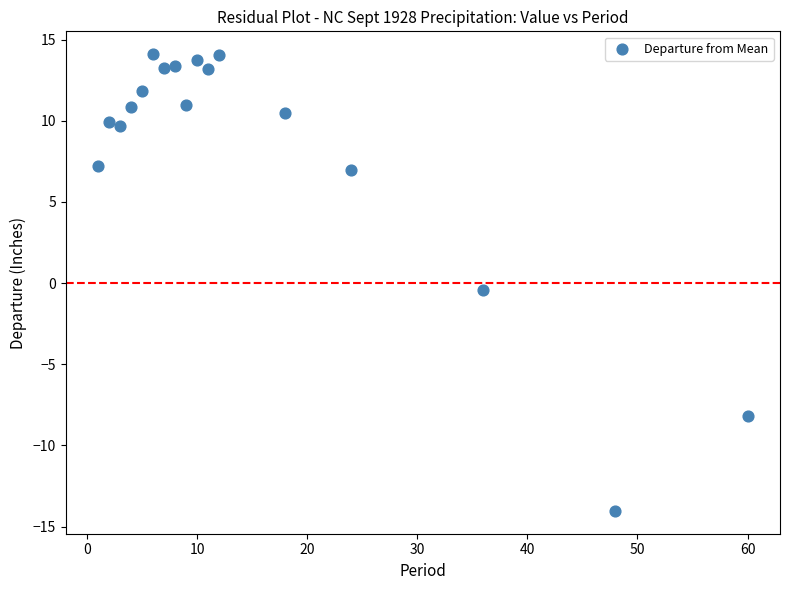

What is the range of X values (max minus min)?

59.0